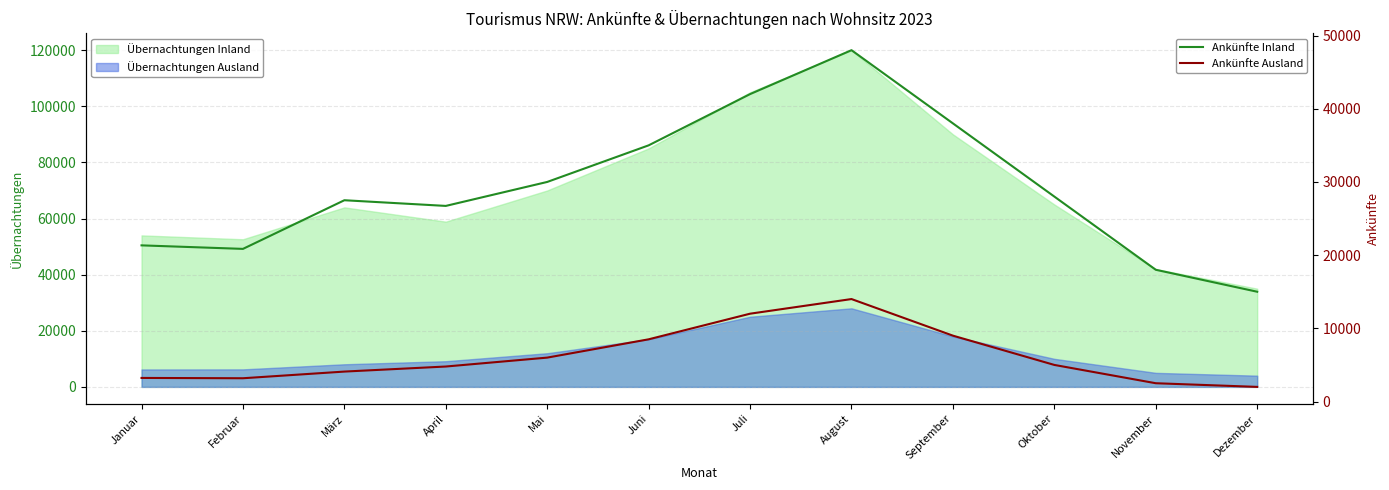

Reading right to left, transcribe all the data shown in this chart.

Ankünfte Inland: 15000	18000	28000	38000	48000	42000	35000	30000	26725	27500	20854	21335
Ankünfte Ausland: 2000	2500	5000	9000	14000	12000	8500	6000	4783	4092	3181	3223